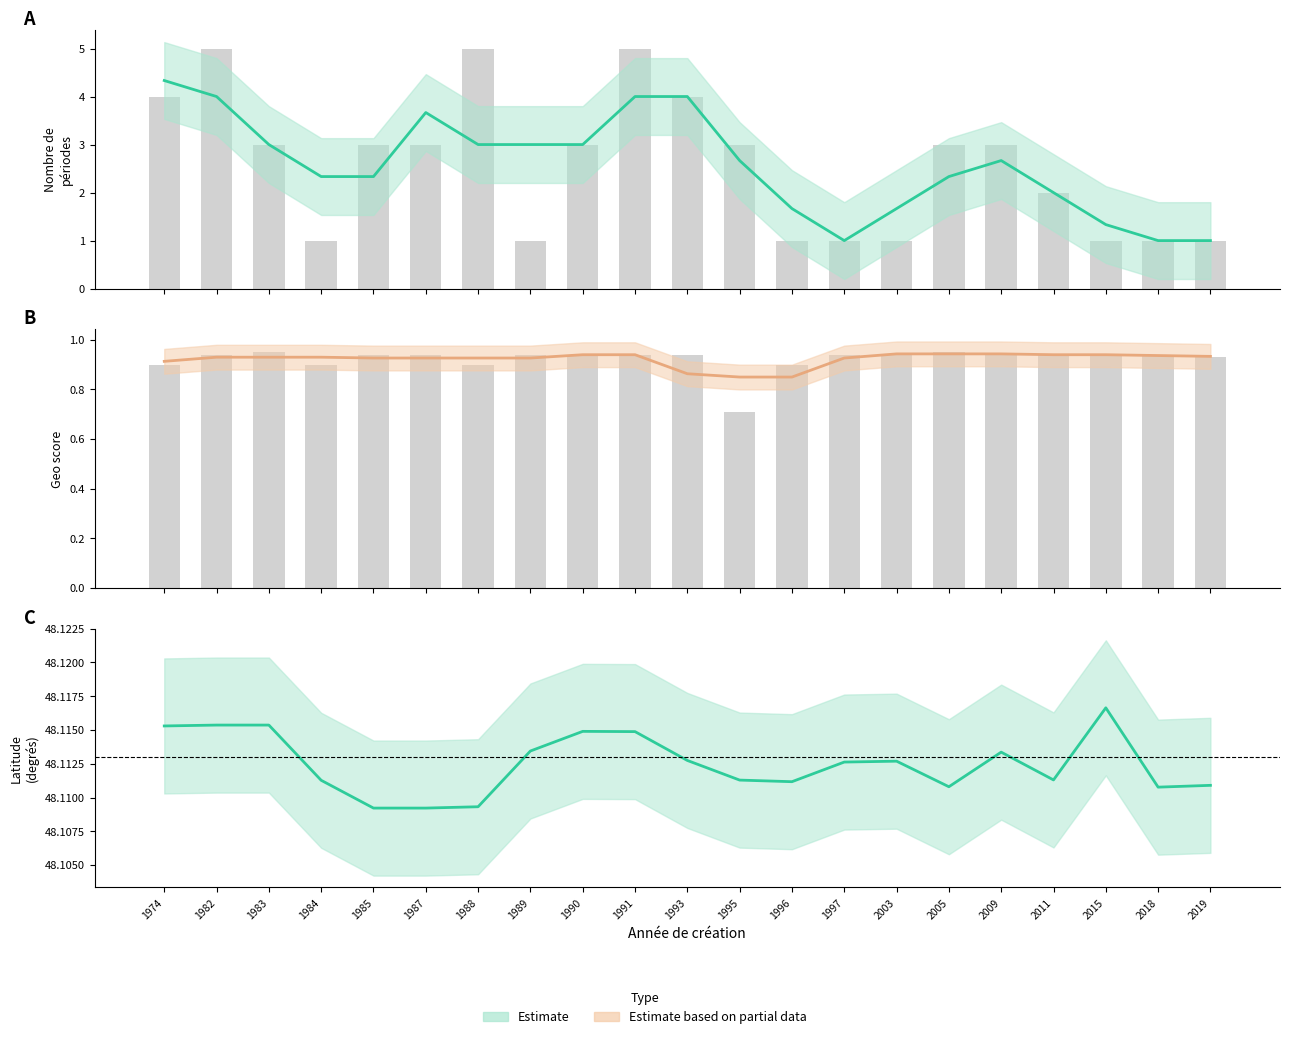

Rank the categories by geo_score value from lowest to highest.

1995, 1974, 1984, 1988, 1996, 2019, 1982, 1985, 1987, 1989, 1990, 1991, 1993, 1997, 2003, 2009, 2011, 2015, 2018, 1983, 2005